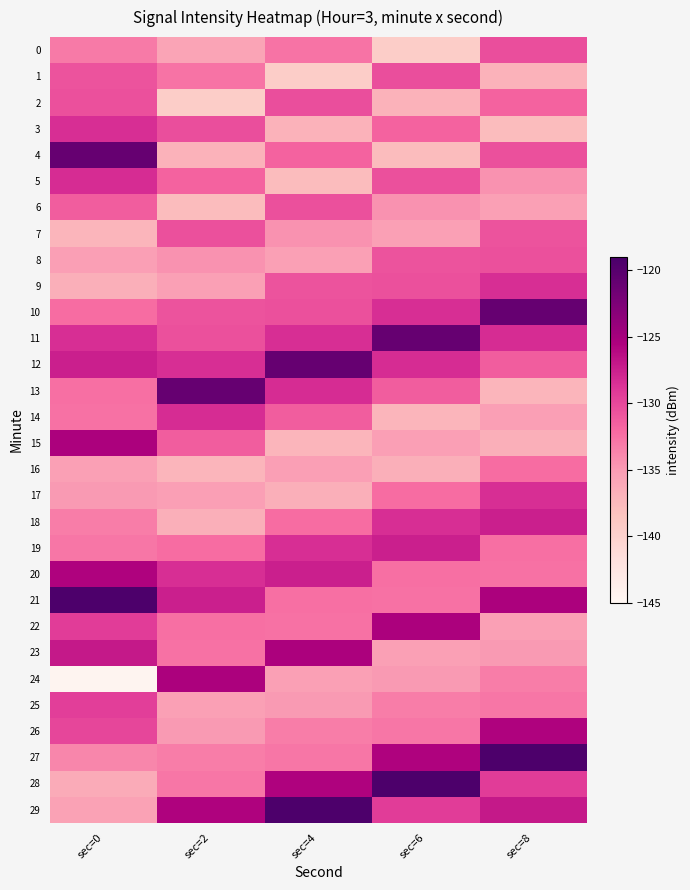

Between sec=2 and sec=4, which series saw the biggest shift?

24